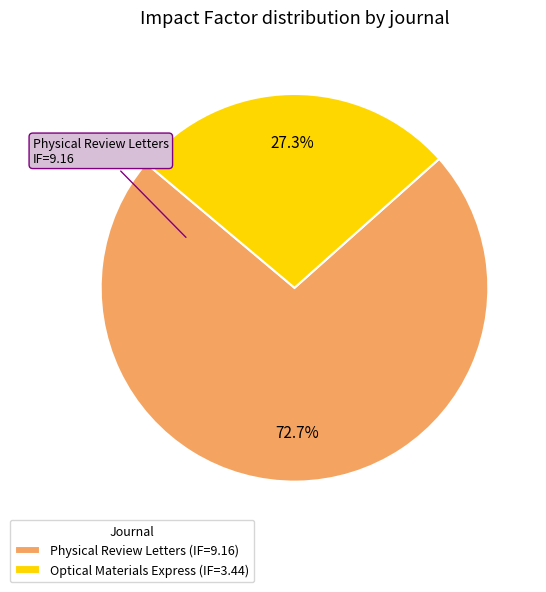

Which slice is the largest?

Physical Review Letters (IF=9.16)